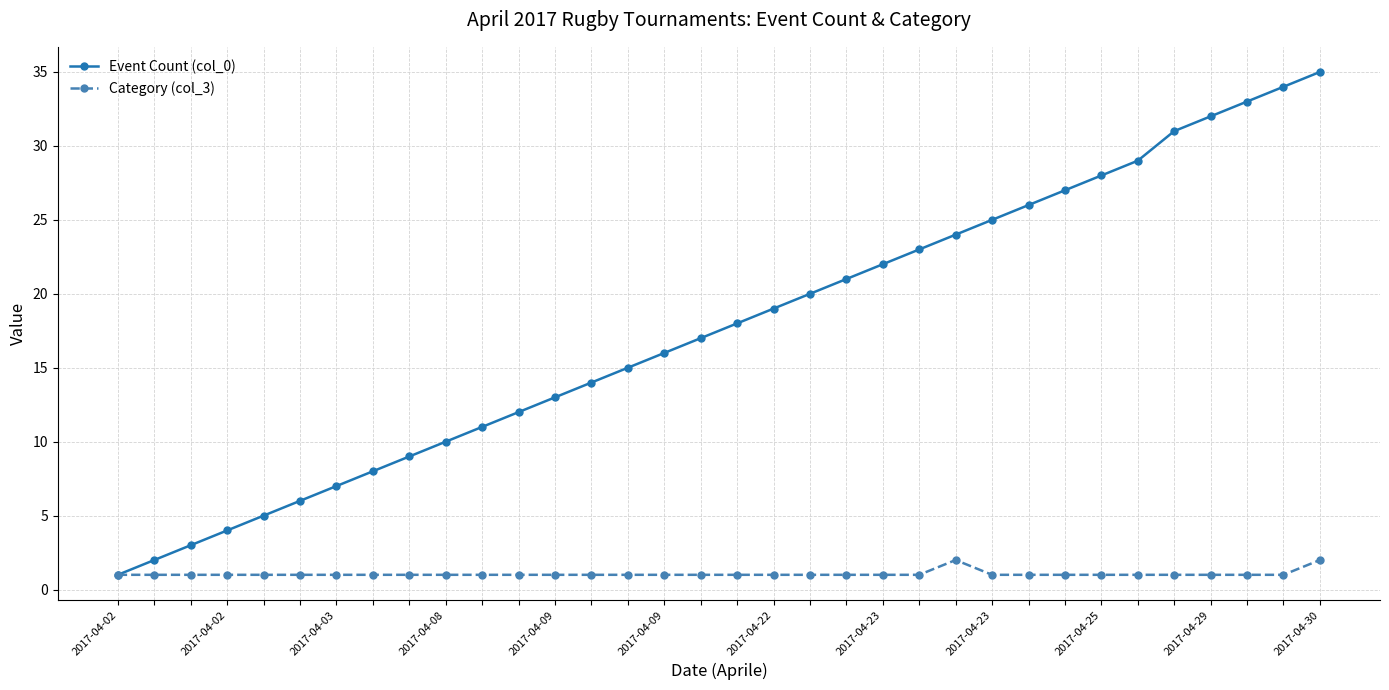

Rank the series by their average value, from lowest to highest.

Category (col_3), Event Count (col_0)